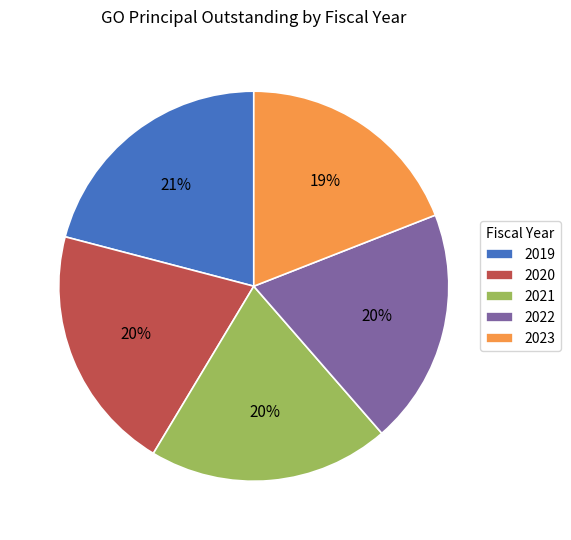

Combined, do 2019 and 2023 account for over 50%?

No